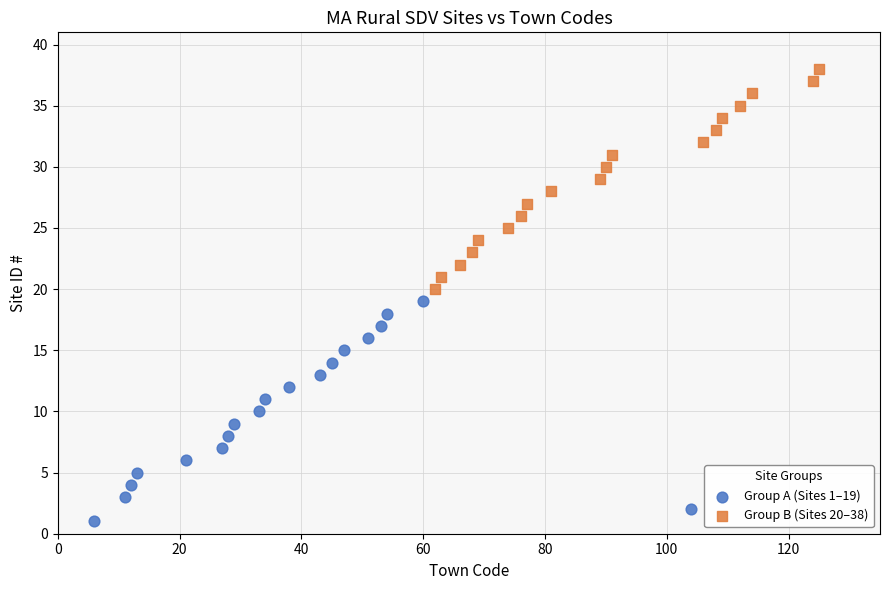

What are all the series names shown in the legend?

Group A (Sites 1–19), Group B (Sites 20–38)